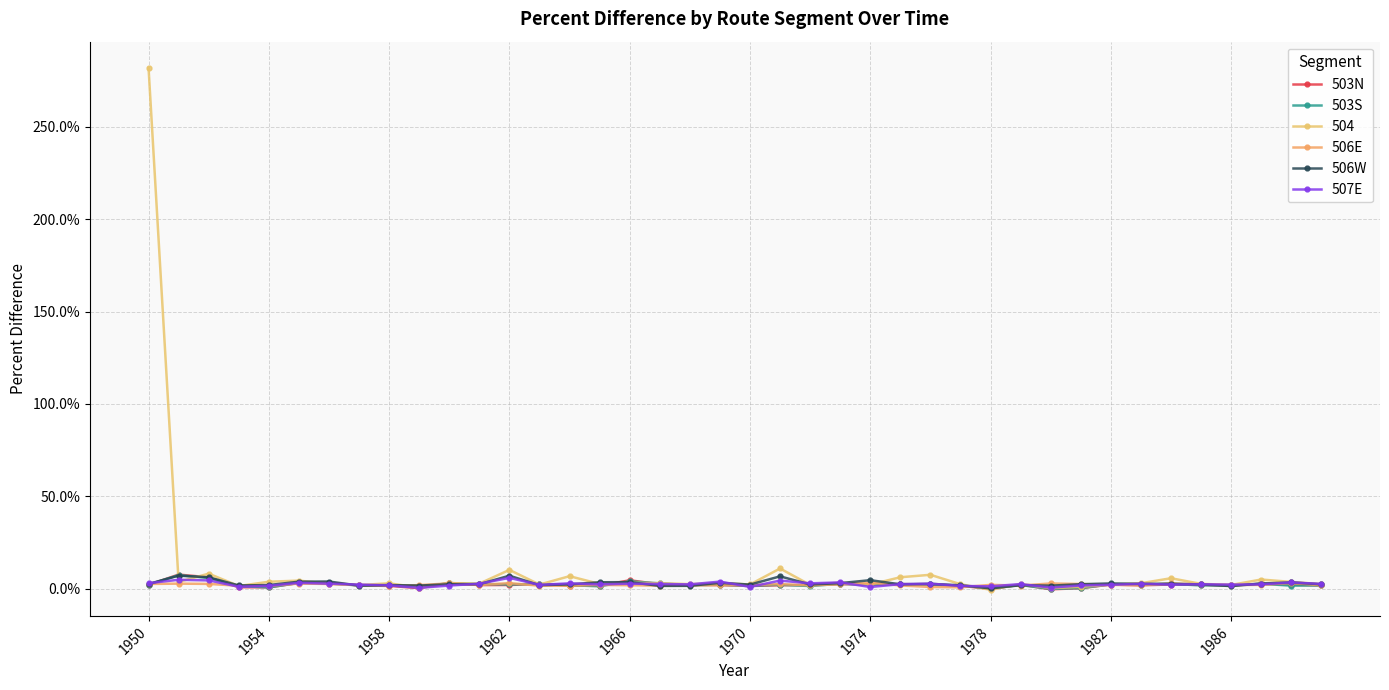

What are all the series names shown in the legend?

503N, 503S, 504, 506E, 506W, 507E